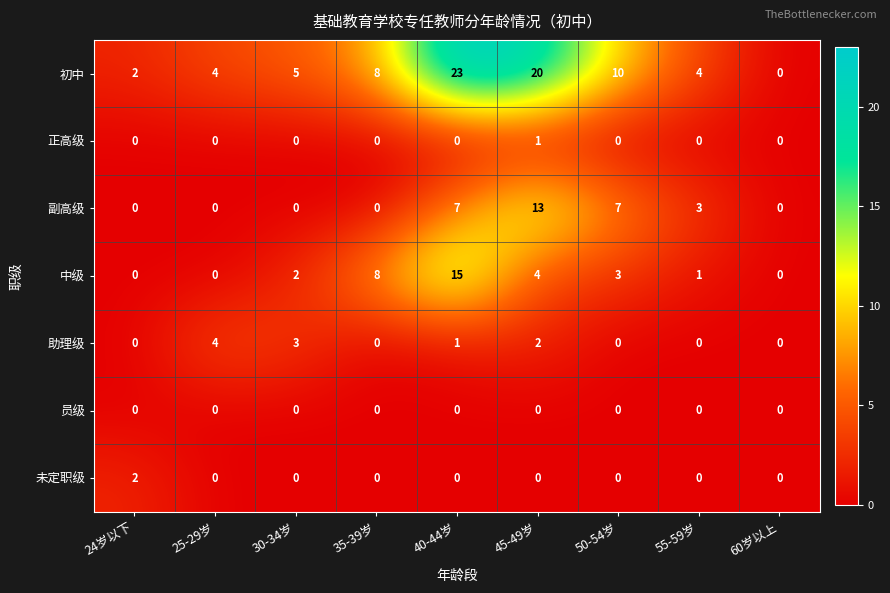

What is the average value of the 副高级 series?

3